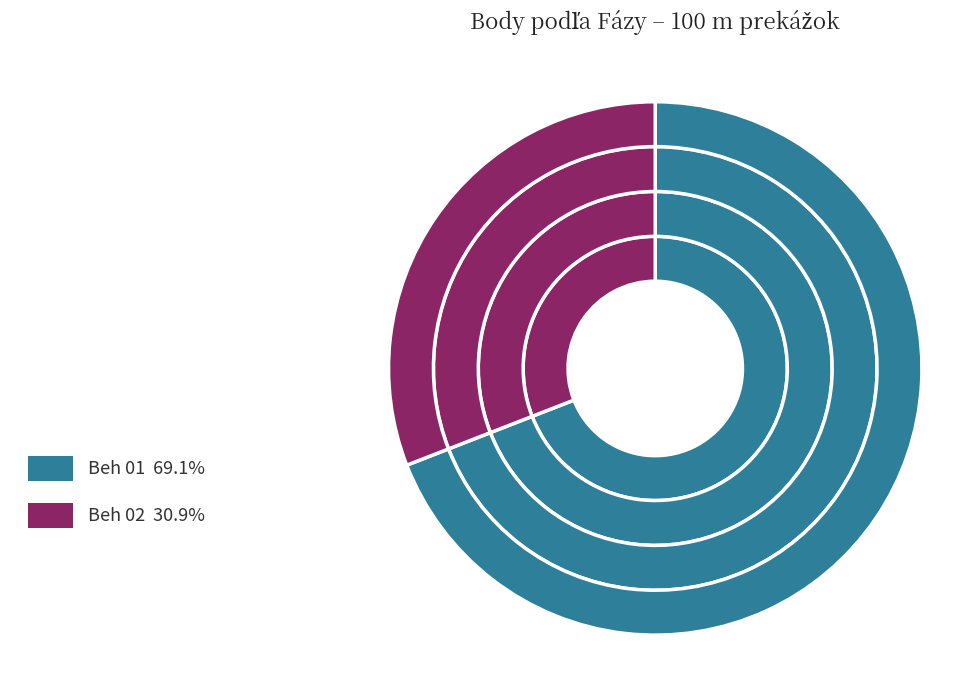

Is the sum of Nyíri Kristóf and Draganovský Jónáš greater than half?

No